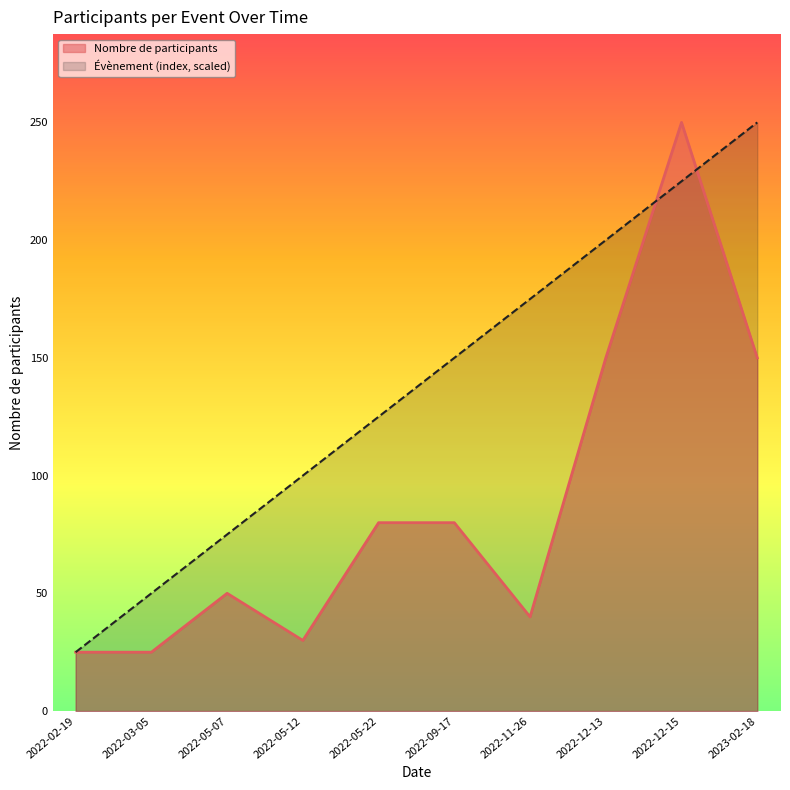

At which label does Nombre de participants reach its peak?

2022-12-15